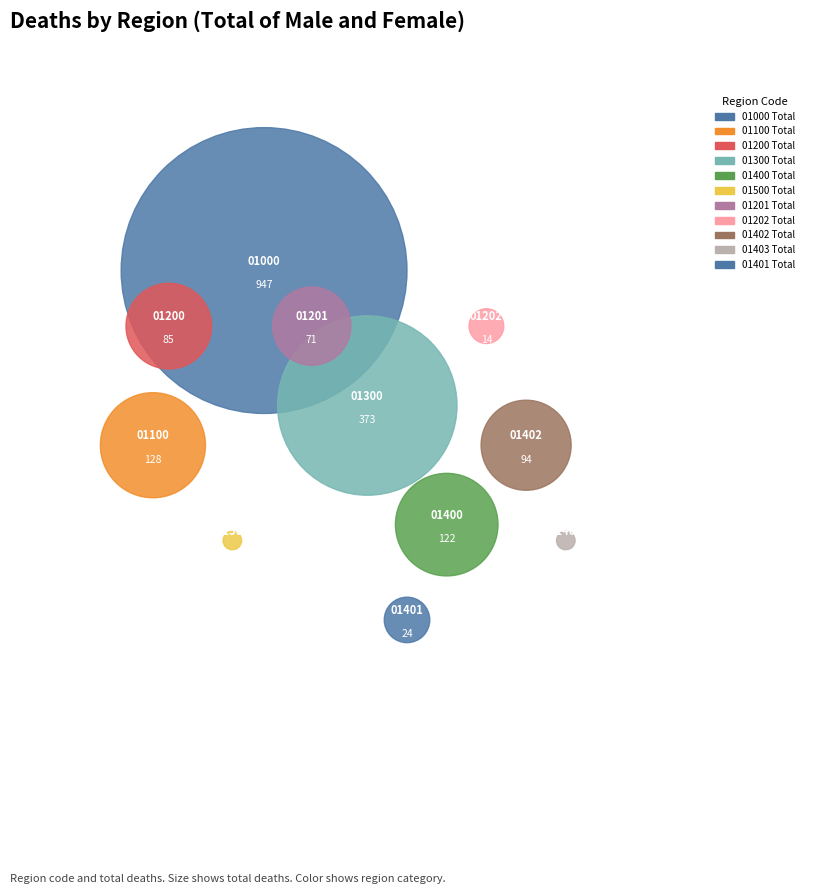

To the nearest percent, what is the average slice percentage?

9%